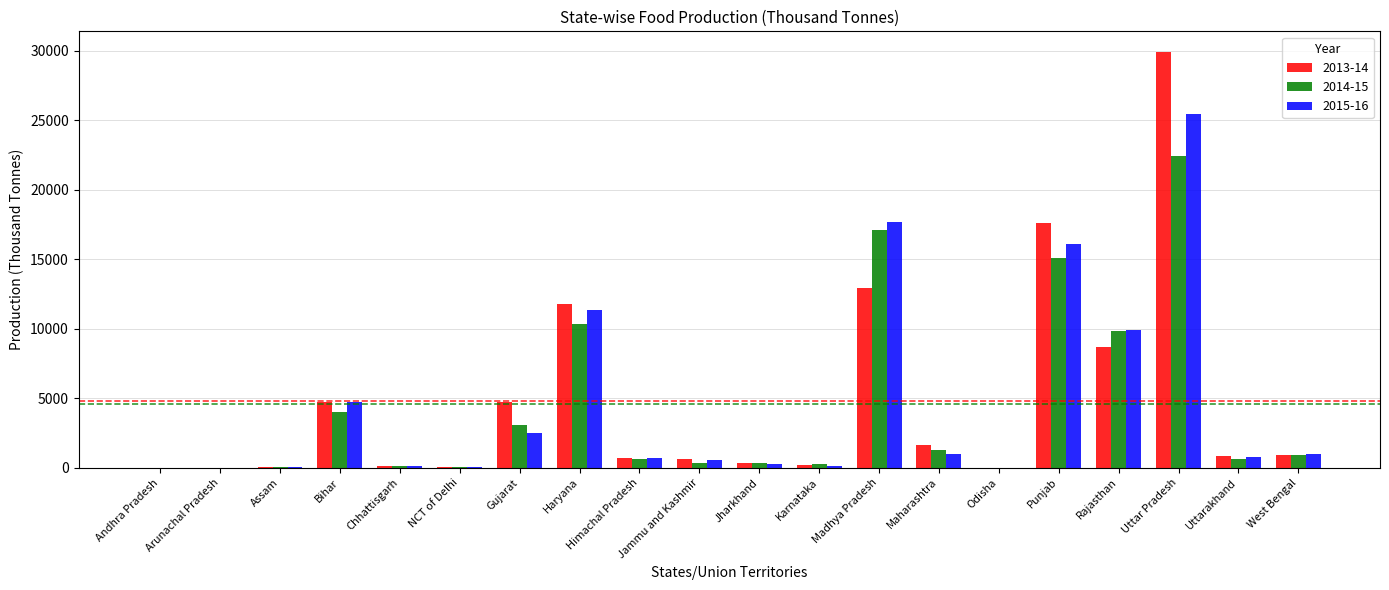

Is the value of 2013-14 at Madhya Pradesh greater than the value of 2014-15 at Jharkhand?

Yes